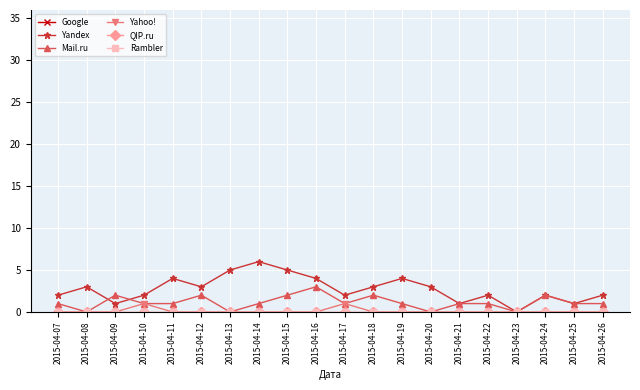

How many data points in Mail.ru are less than 1?

4